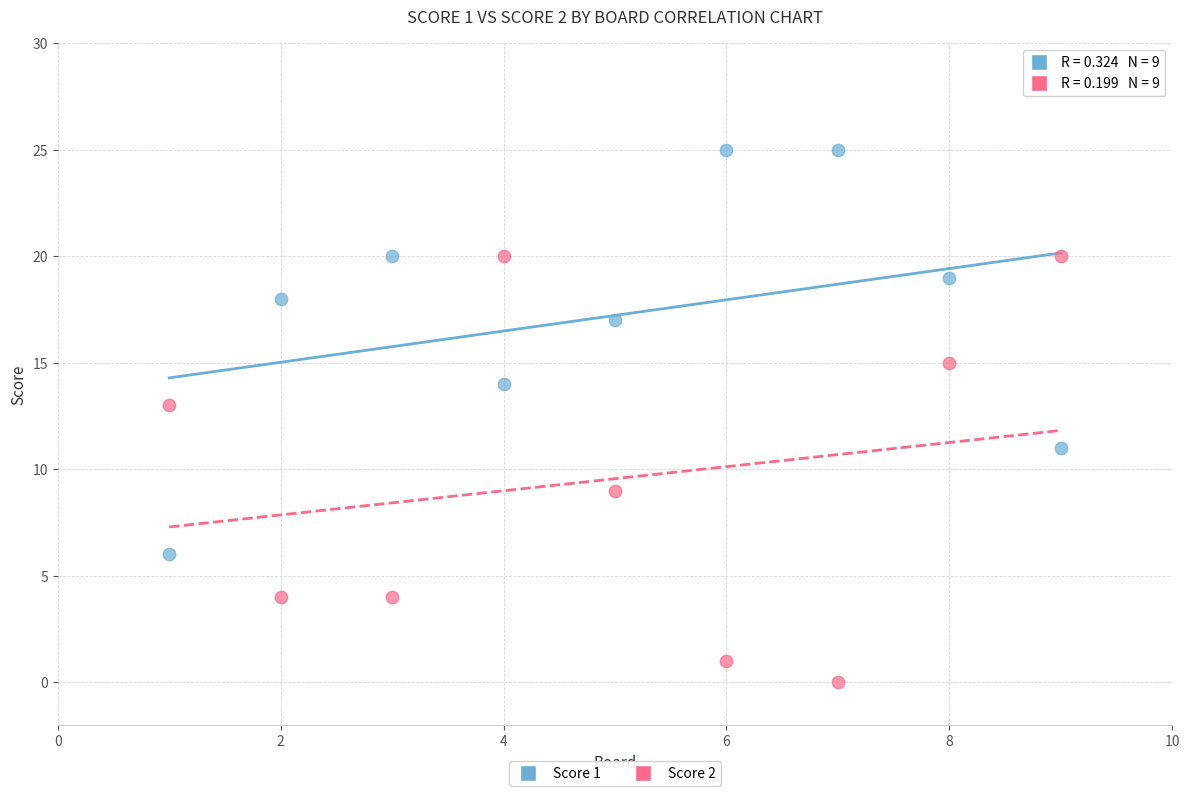

What is the X range (max minus min) for the scatter plot?

8